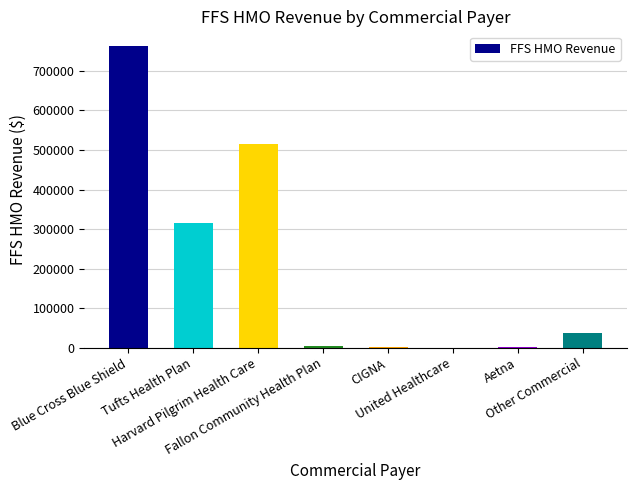

True or false: the data shows 674.1 at United Healthcare.

True